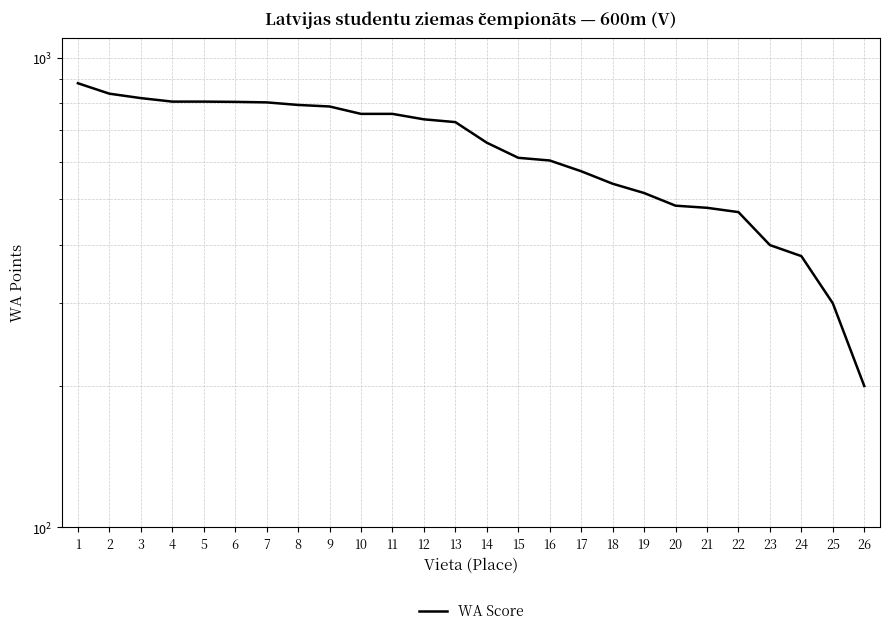

Which category has the lowest value across all series?

26